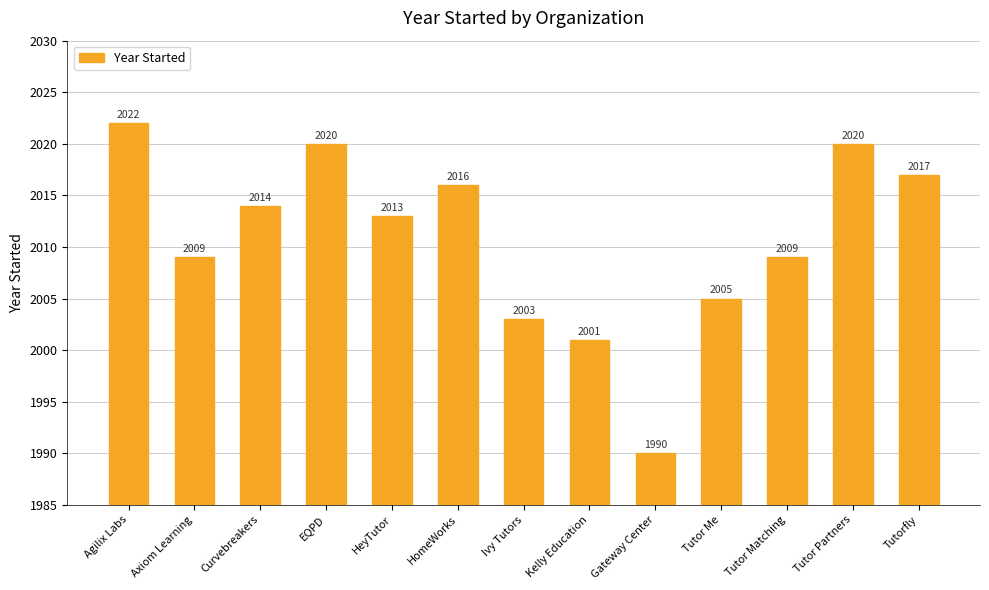

How many data points are less than 2013?

6